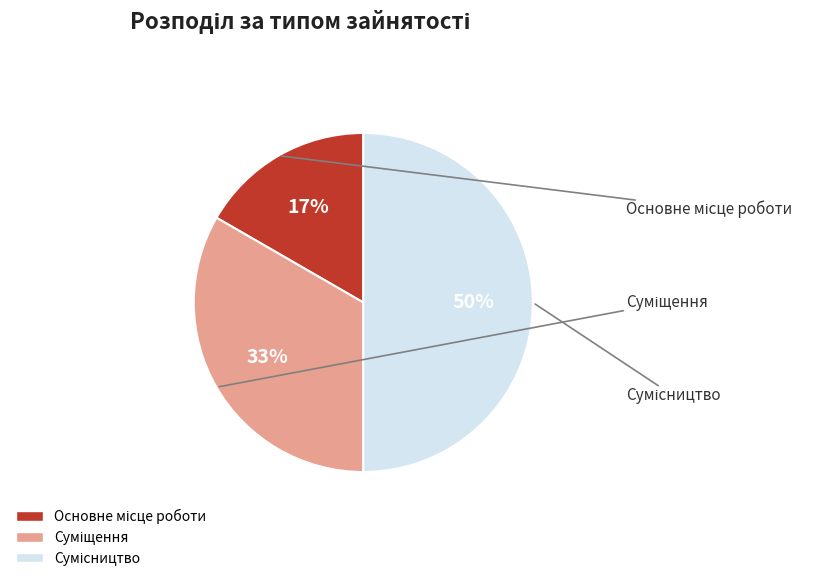

To the nearest percent, what is the average slice percentage?

33%